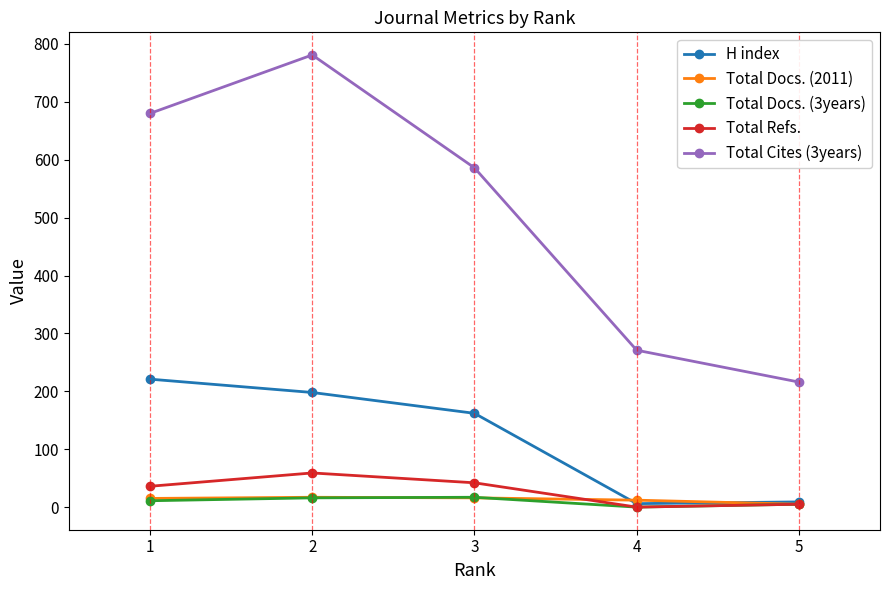

Does the chart have visible grid lines?

No